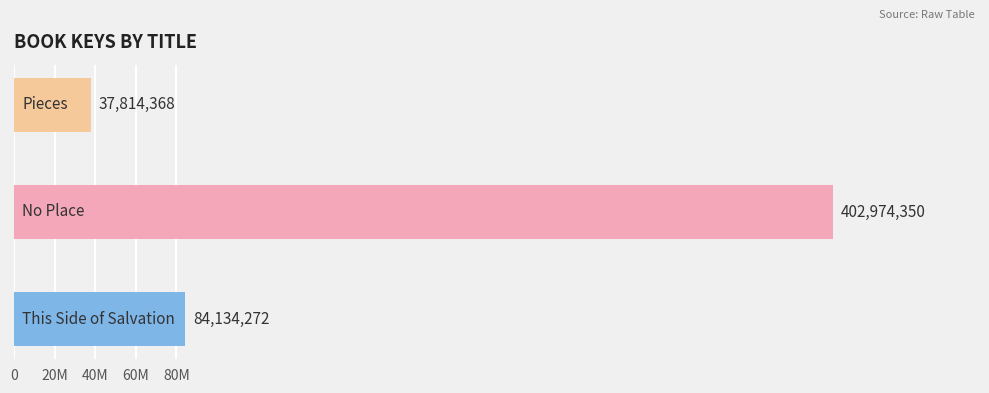

Are the bars horizontal?

Yes